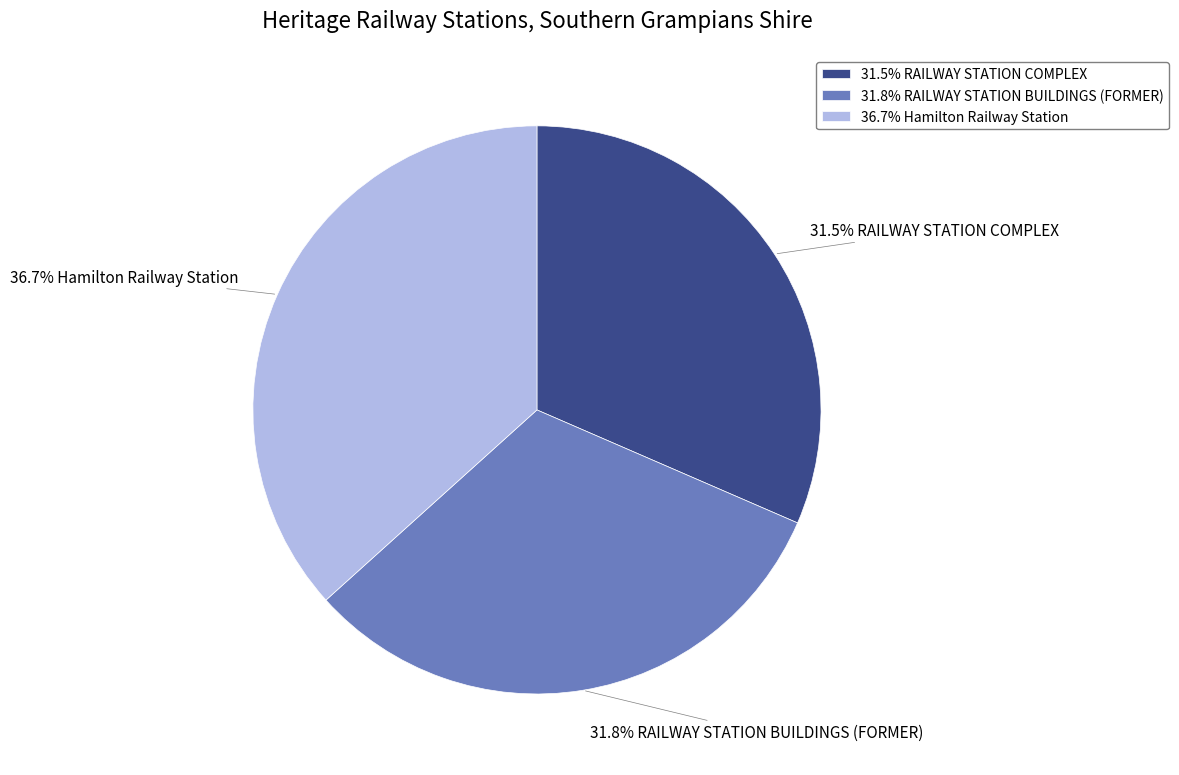

Is there any slice that represents more than half of the pie?

No